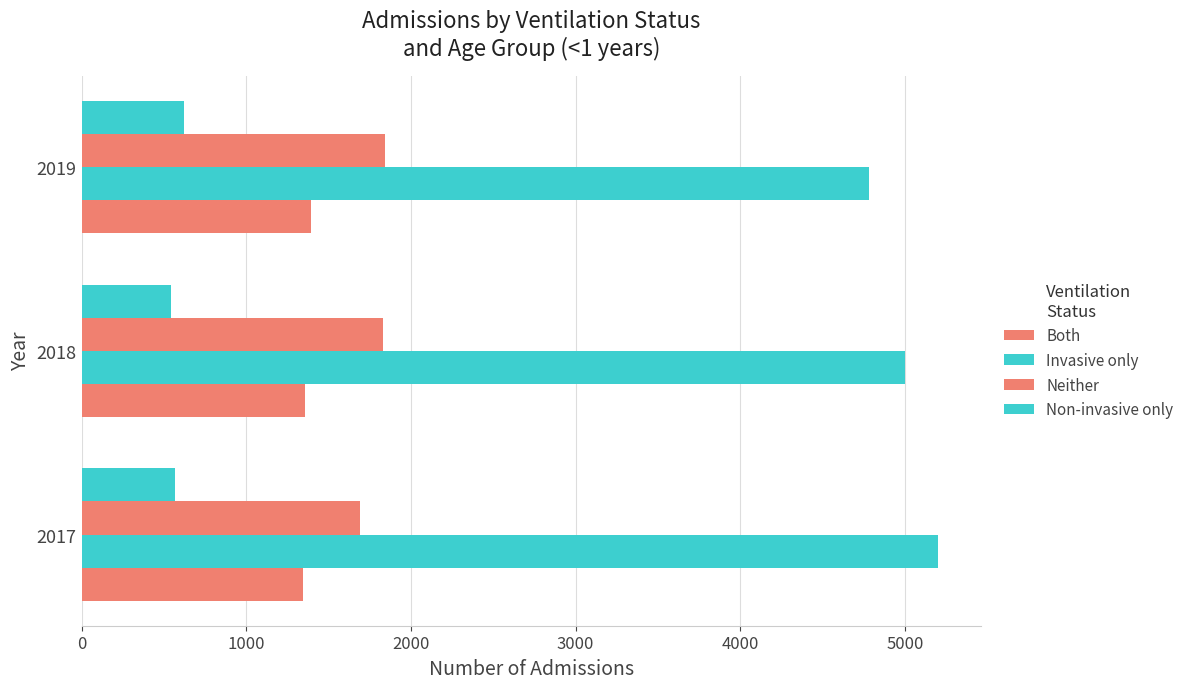

How many series are shown in this chart?

4